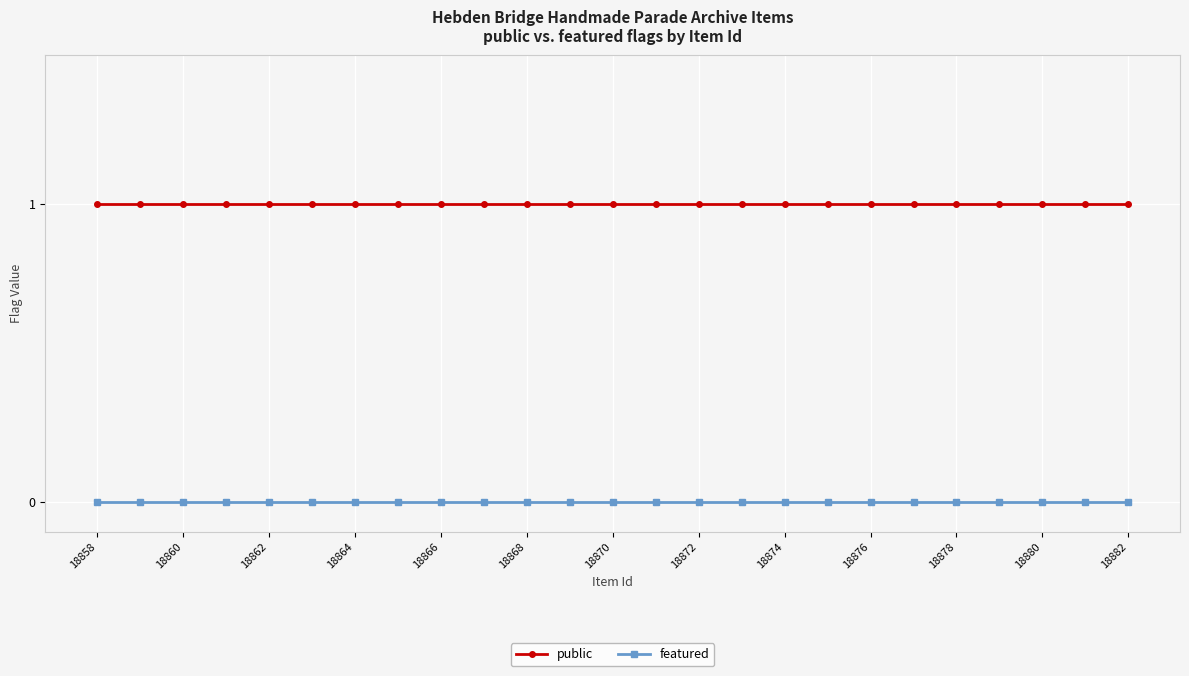

What is the sum of all public values?

25